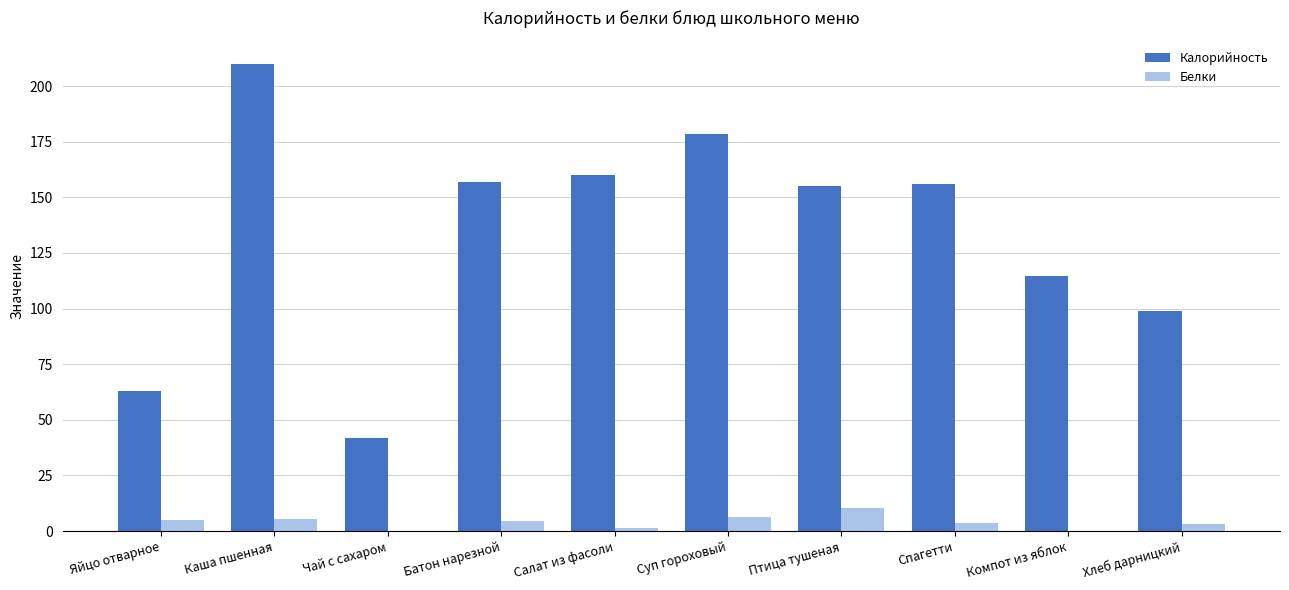

Is the value of Калорийность at Компот из яблок greater than the value of Белки at Каша пшенная?

Yes